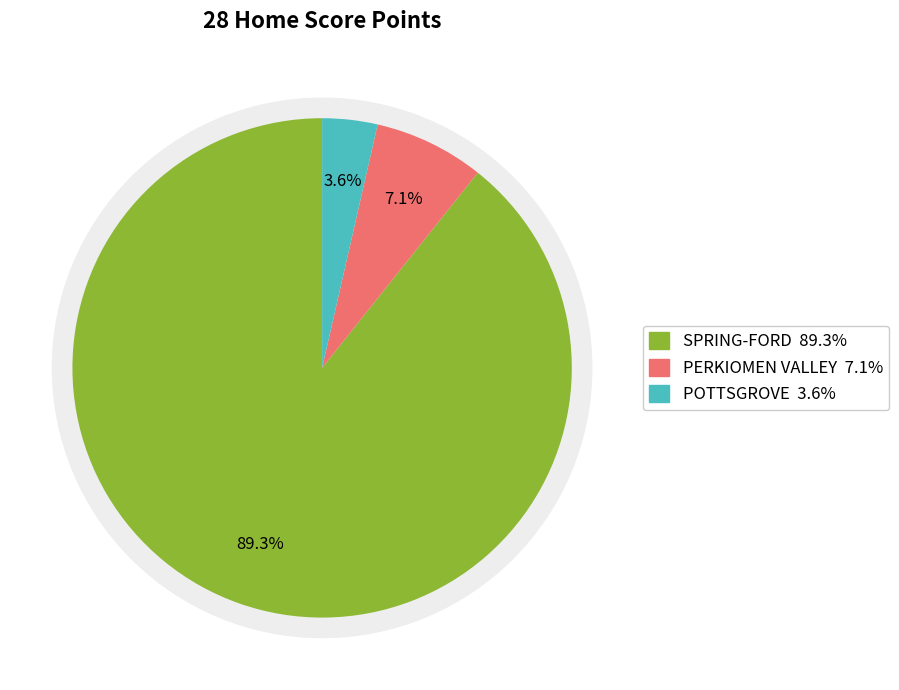

Which category has the biggest portion of the pie?

SPRING-FORD